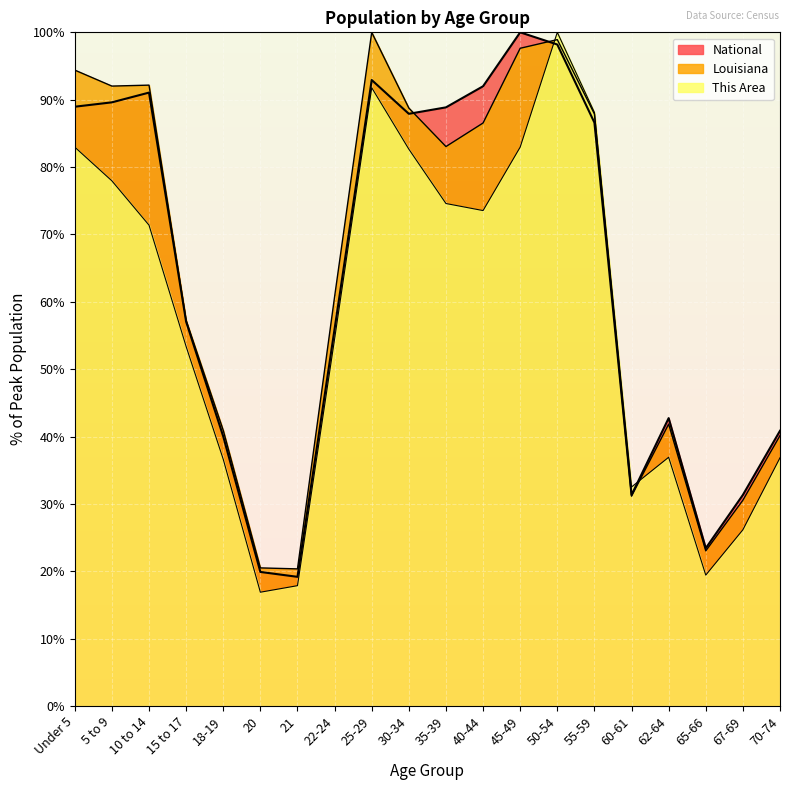

Rank the series at Under 5 from lowest to highest value.

This Area, National, Louisiana